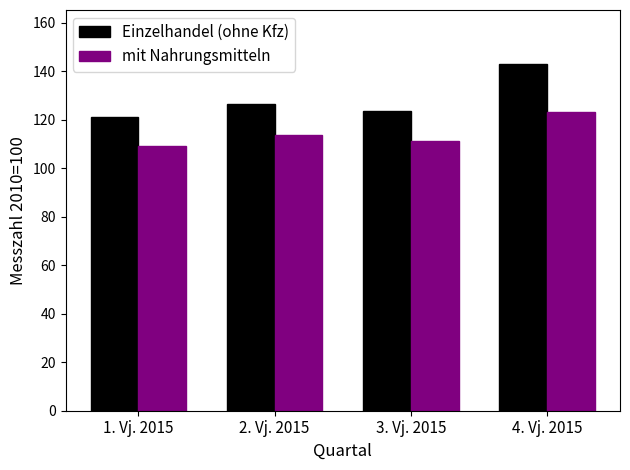

List the labels in order of mit Nahrungsmitteln value, smallest first.

1. Vj. 2015, 3. Vj. 2015, 2. Vj. 2015, 4. Vj. 2015